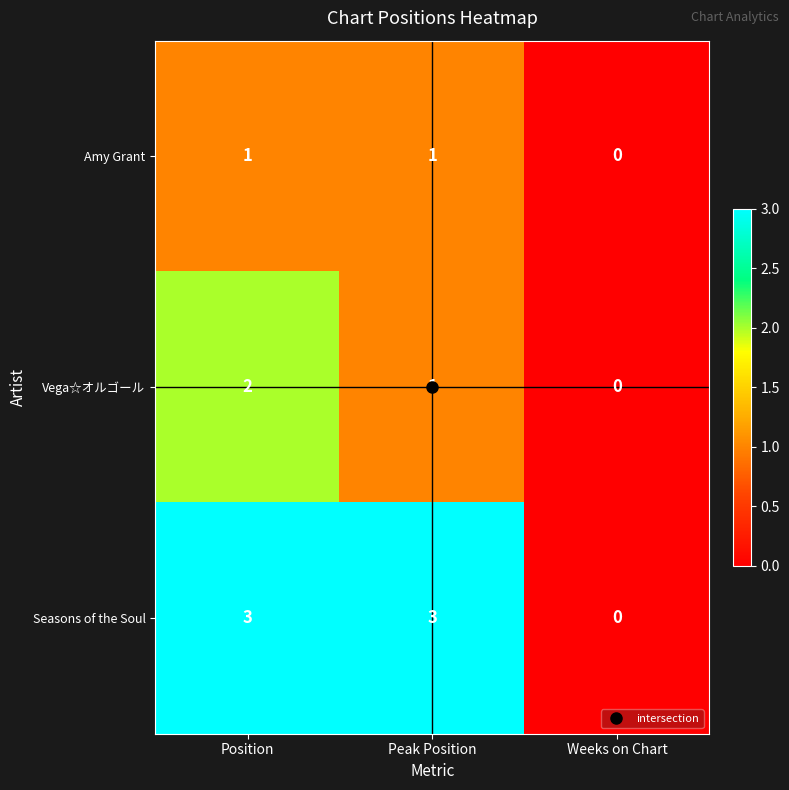

Count the Seasons of the Soul values in the range 0 to 3.

3